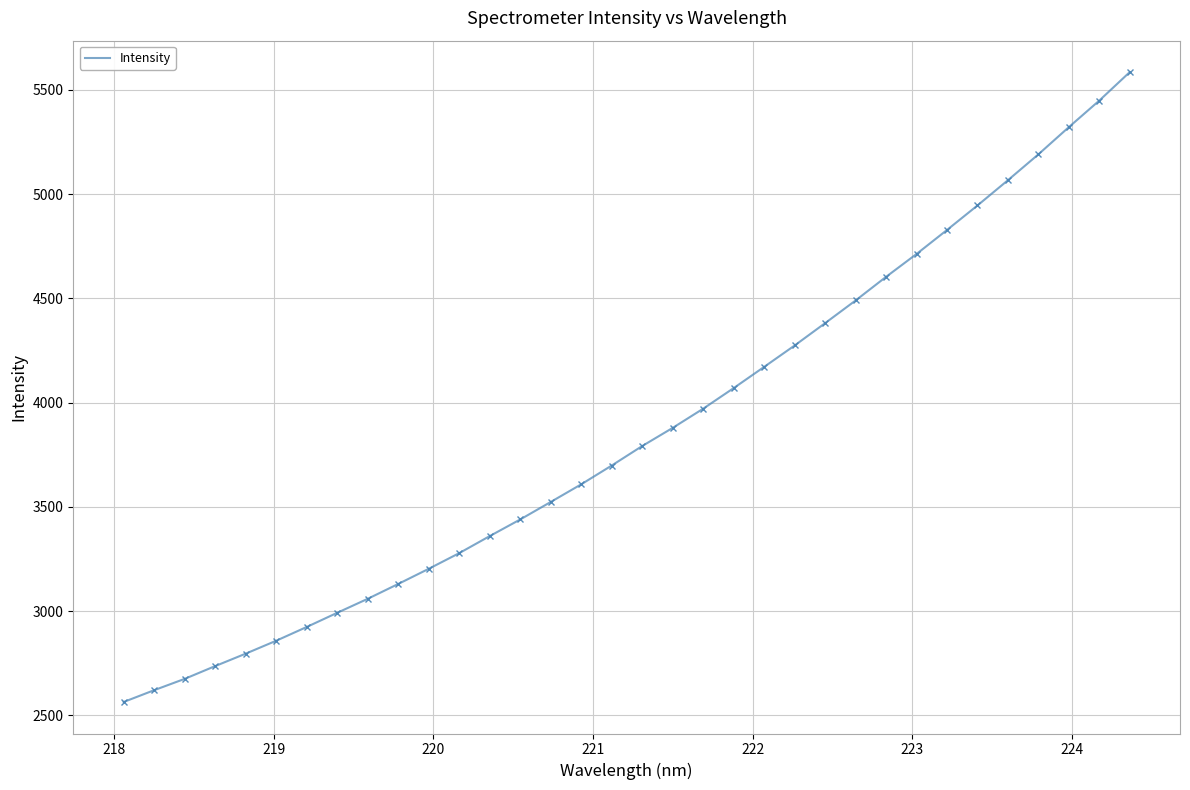

What is the smallest value displayed?

2563.6